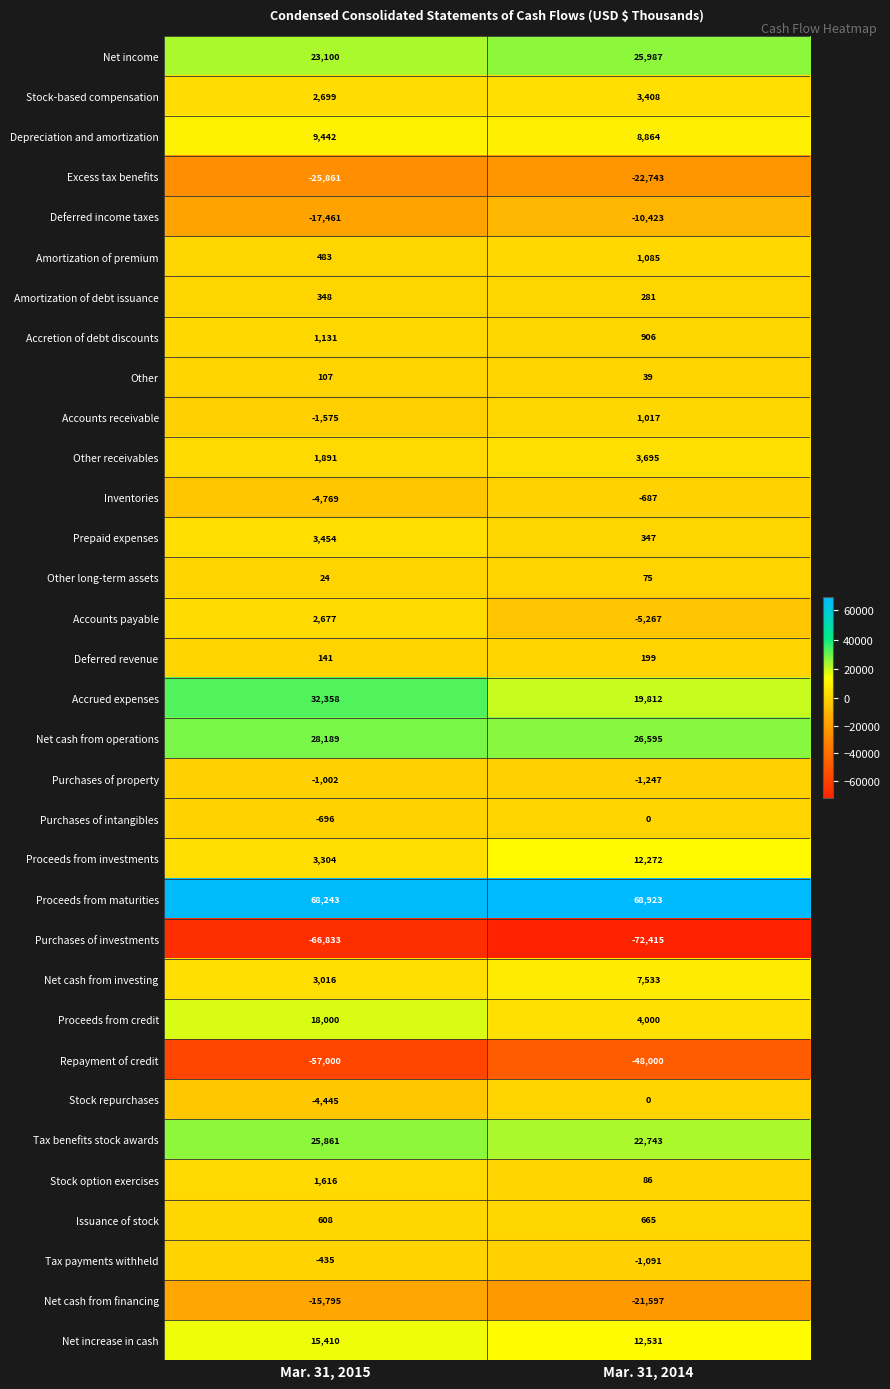

How many values in the Amortization of premium series are below 1085?

1